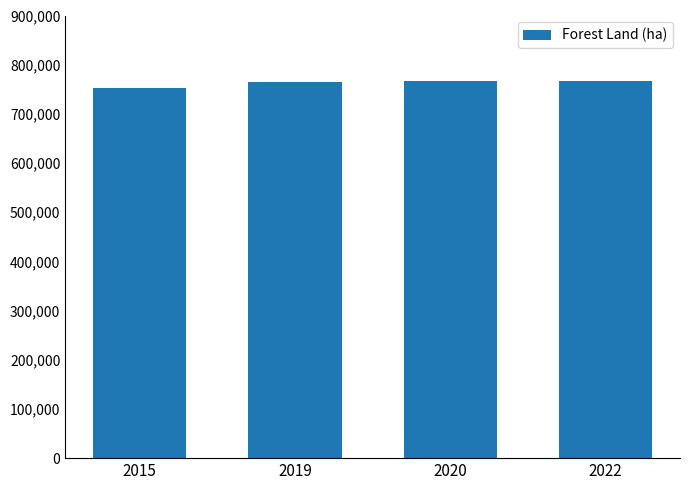

What is the average value?

763388